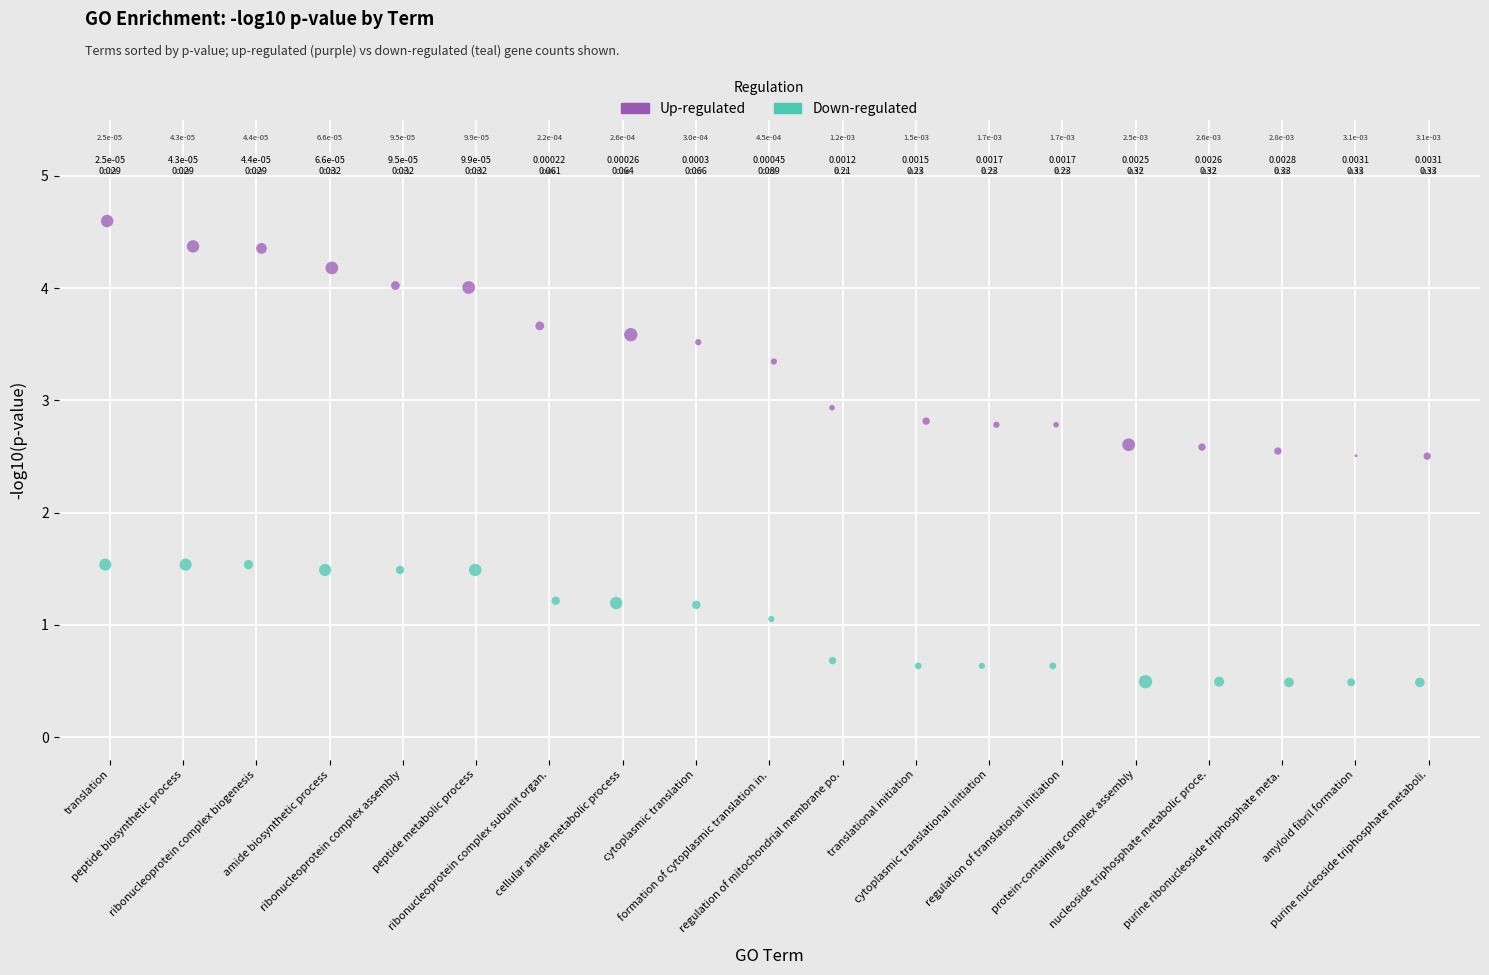

Which series reaches the maximum Y coordinate?

Up-regulated